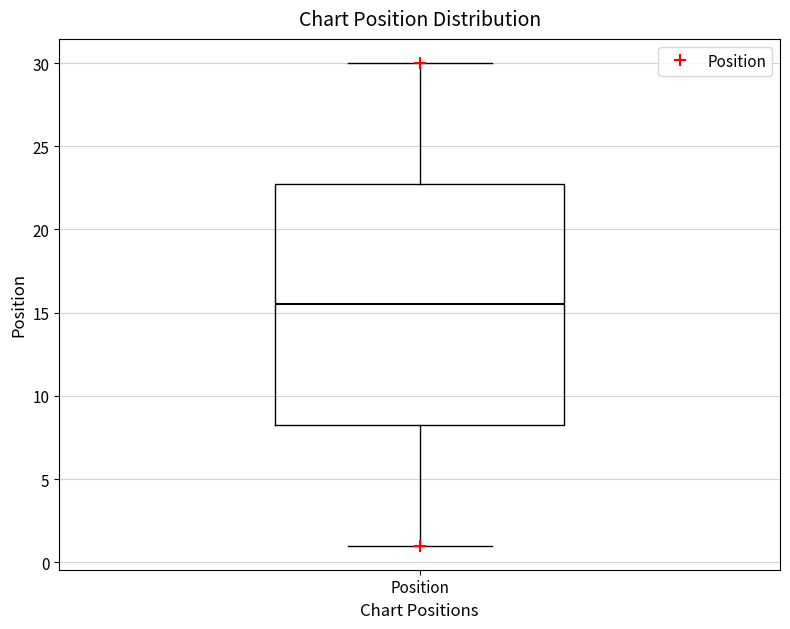

Transcribe this box plot: give where the median line is, the range the box spans, and where the two whiskers end, as read against the y-axis. The values are not printed on the chart, so give them approximately, as read against the axis.

median 15.5, box 8.5 to 23.0, whiskers 1.0 to 30.0